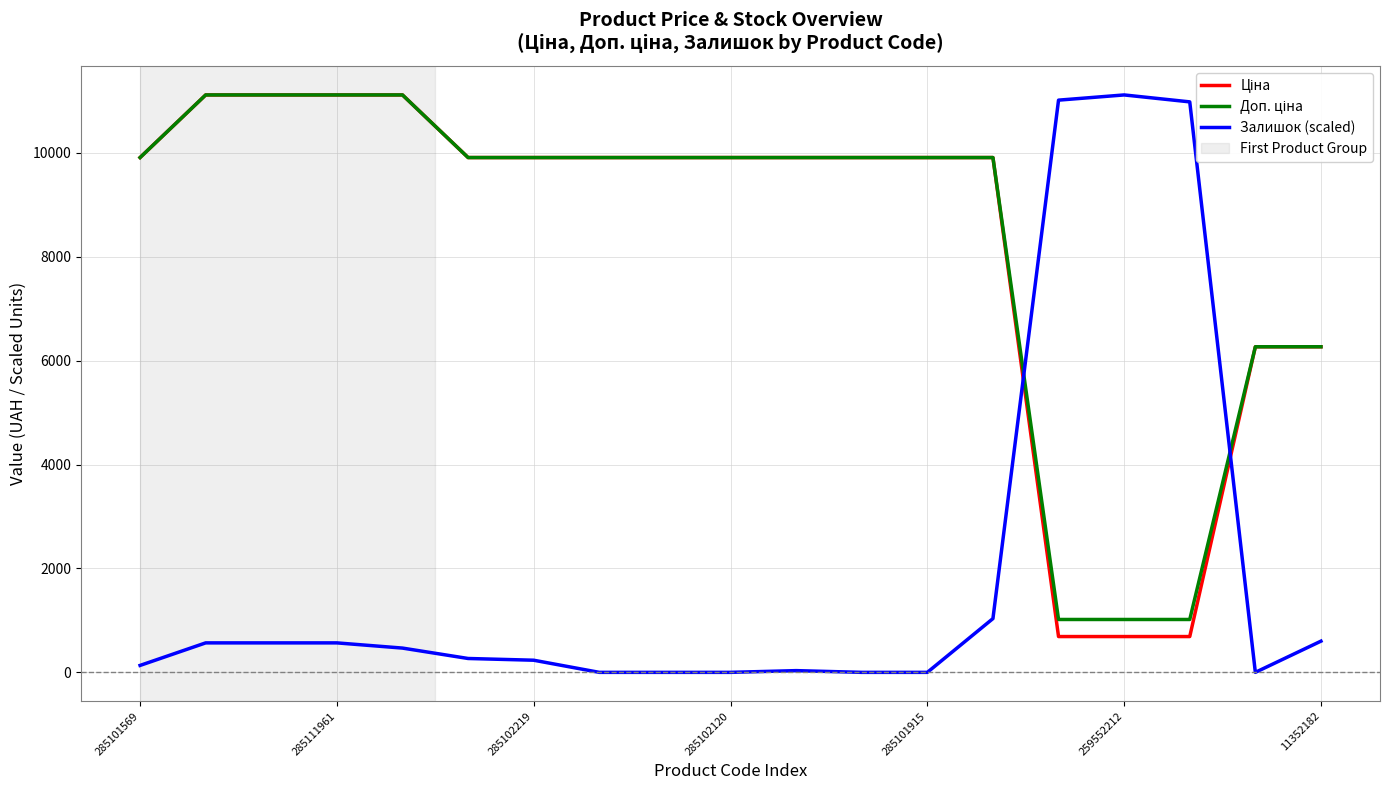

What is the greatest value displayed?

11113.6